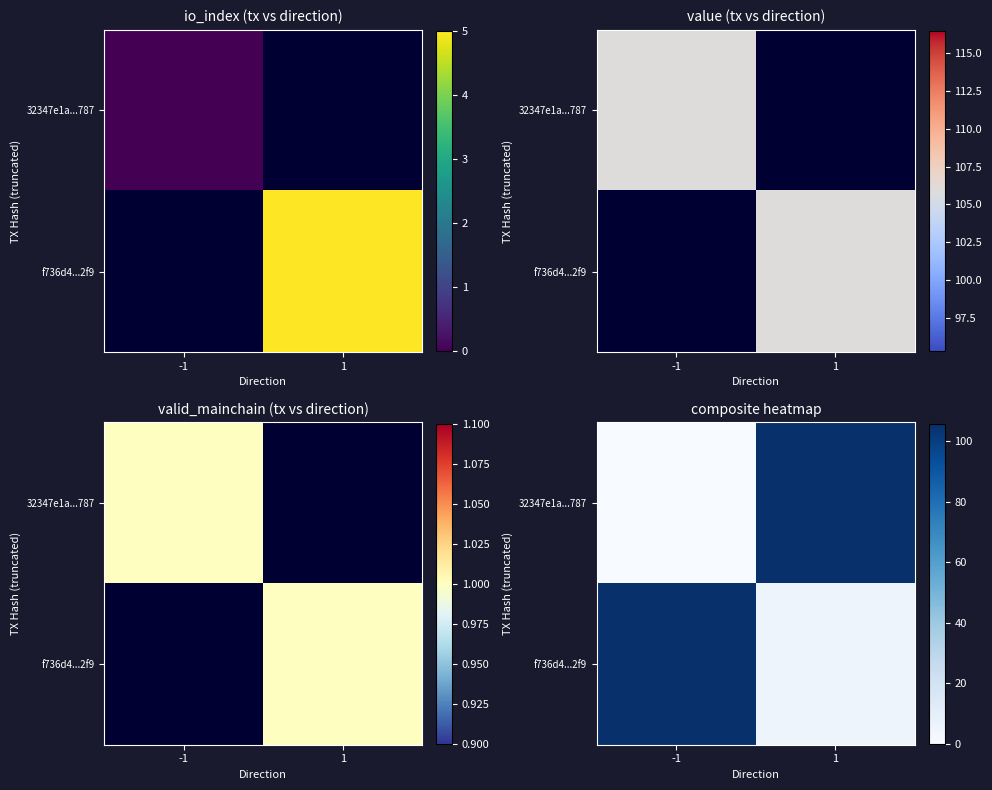

Is the value of f736d4...2f9 at -1 greater than the value of 32347e1a...787 at -1?

Yes